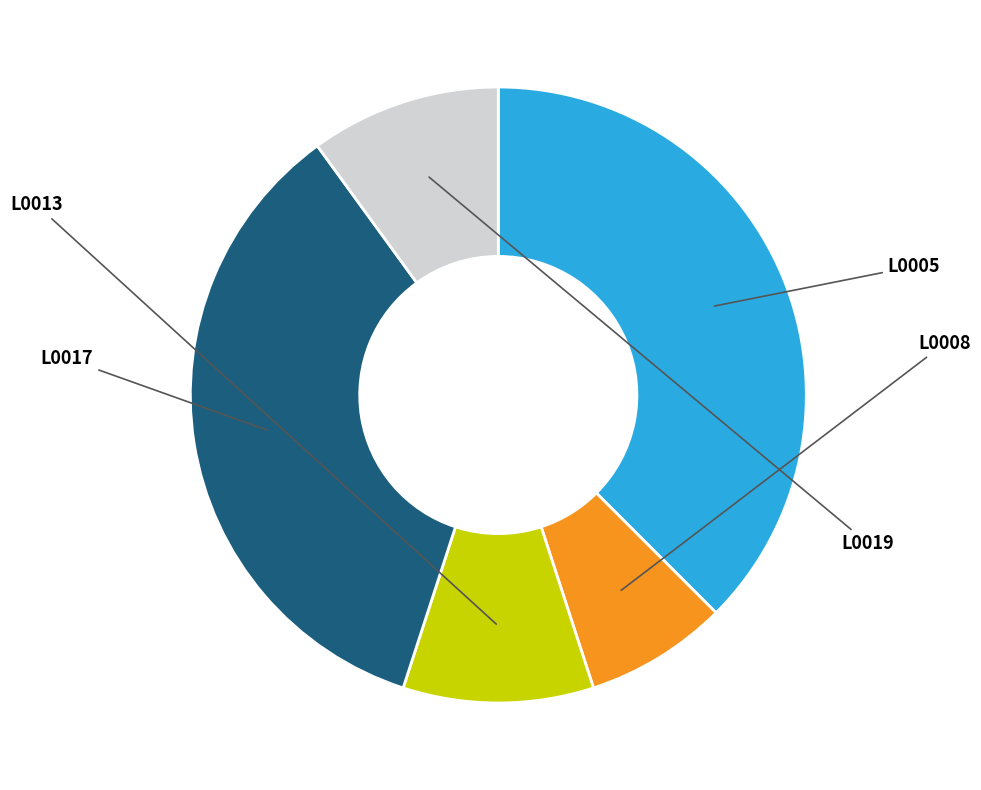

Between L0005 and L0013, which is larger?

L0005